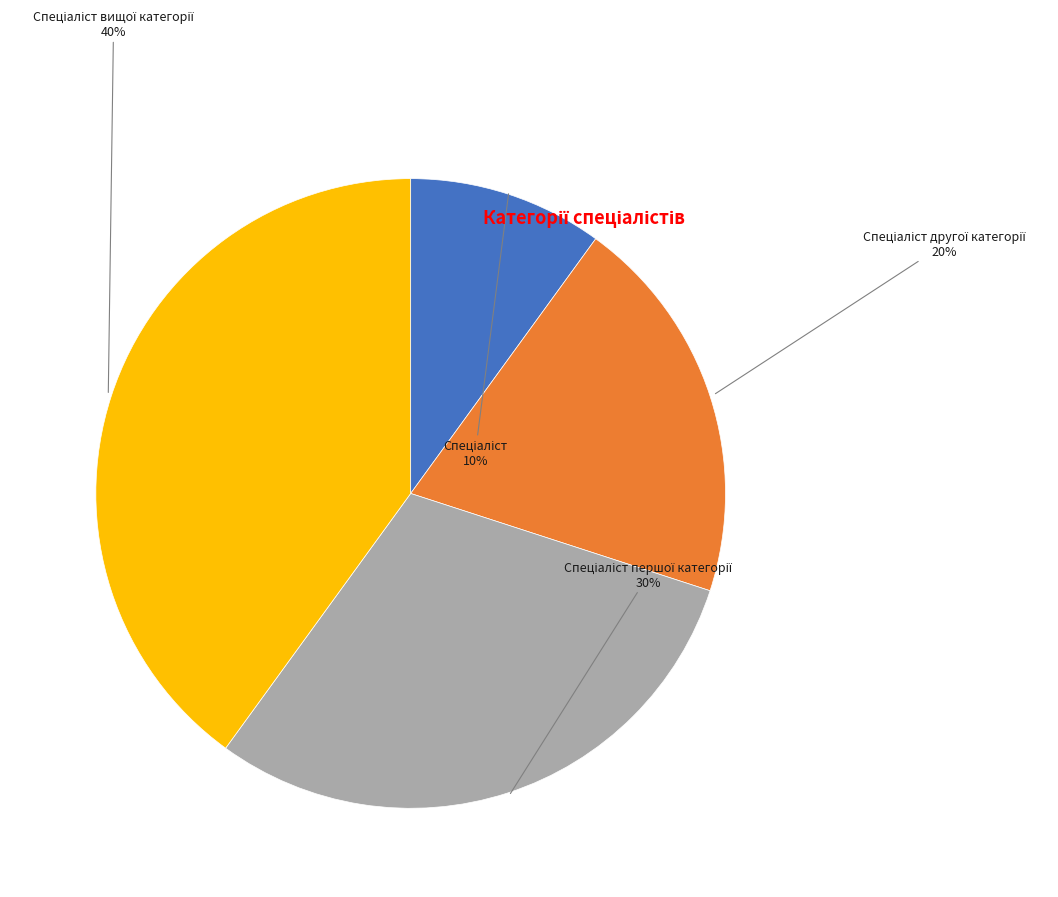

How many segments does this pie chart have?

4